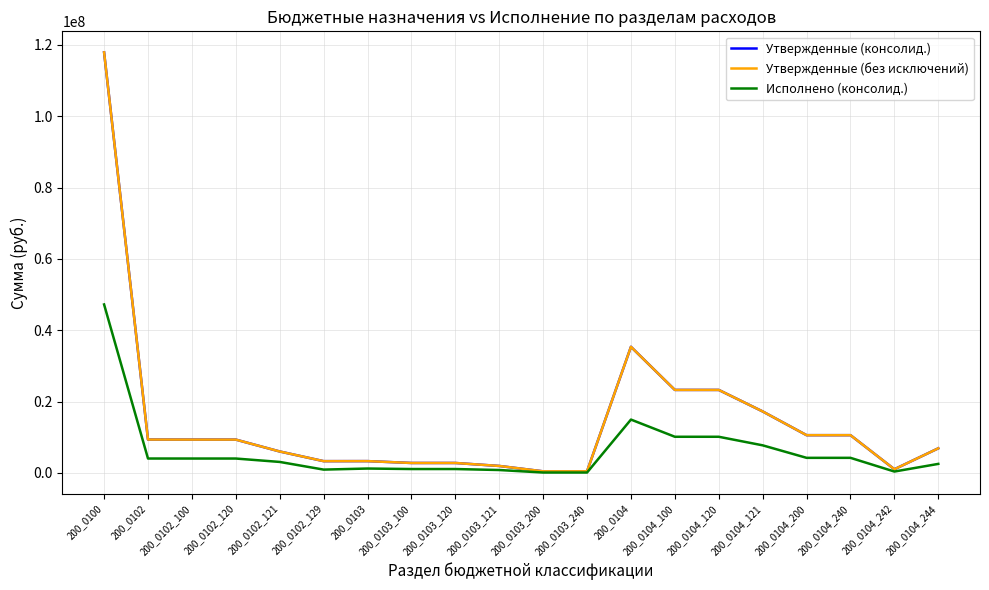

True or false: Исполнено (консолид.) and Утвержденные (без исключений) cross at least once.

False